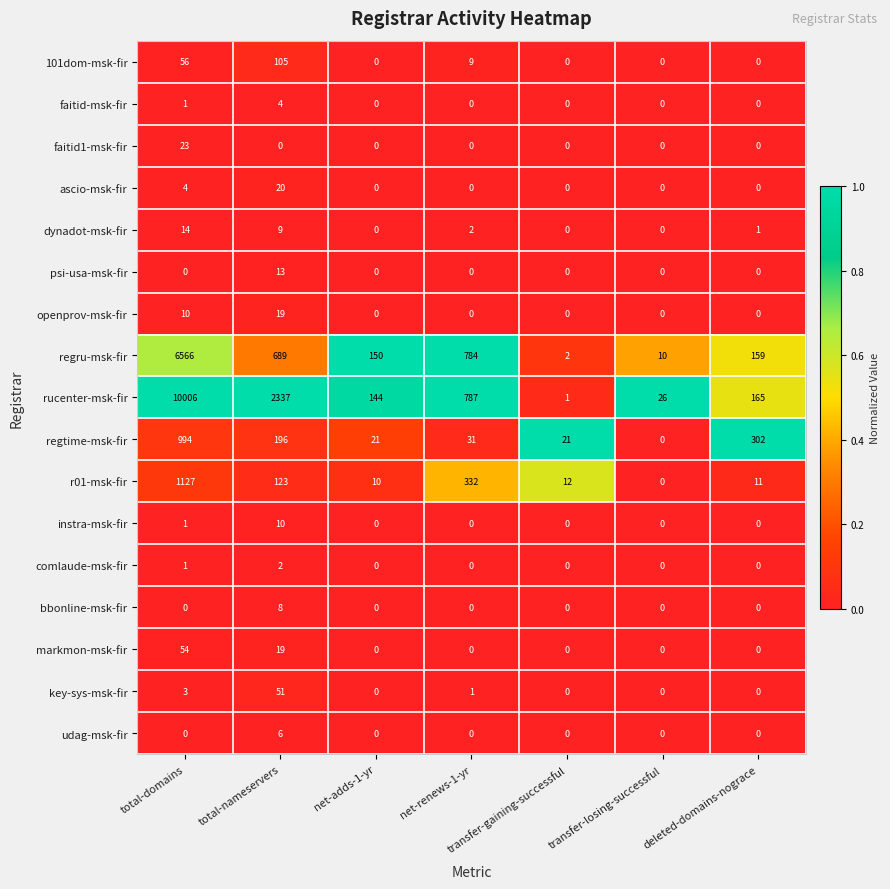

How many data points does each series have?

7